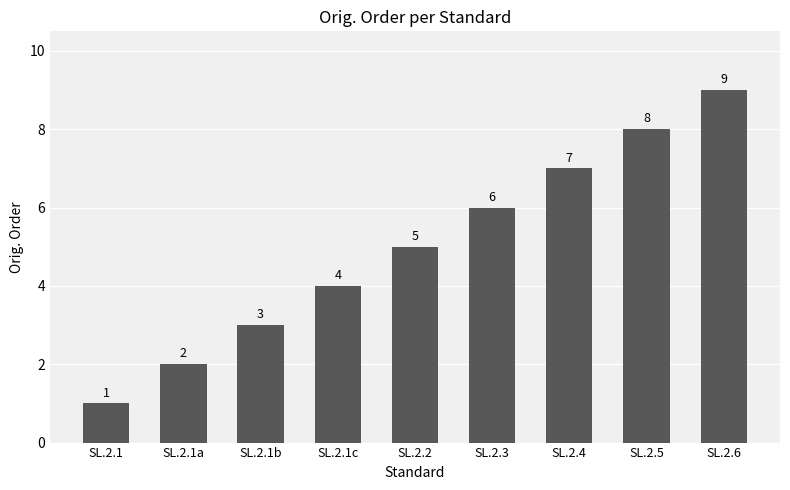

Are the bars horizontal?

No